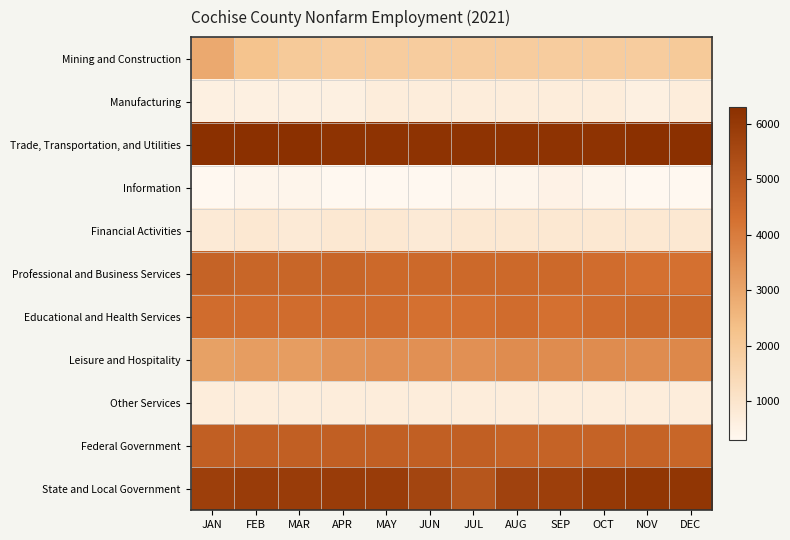

How many categories are shown in the chart?

12